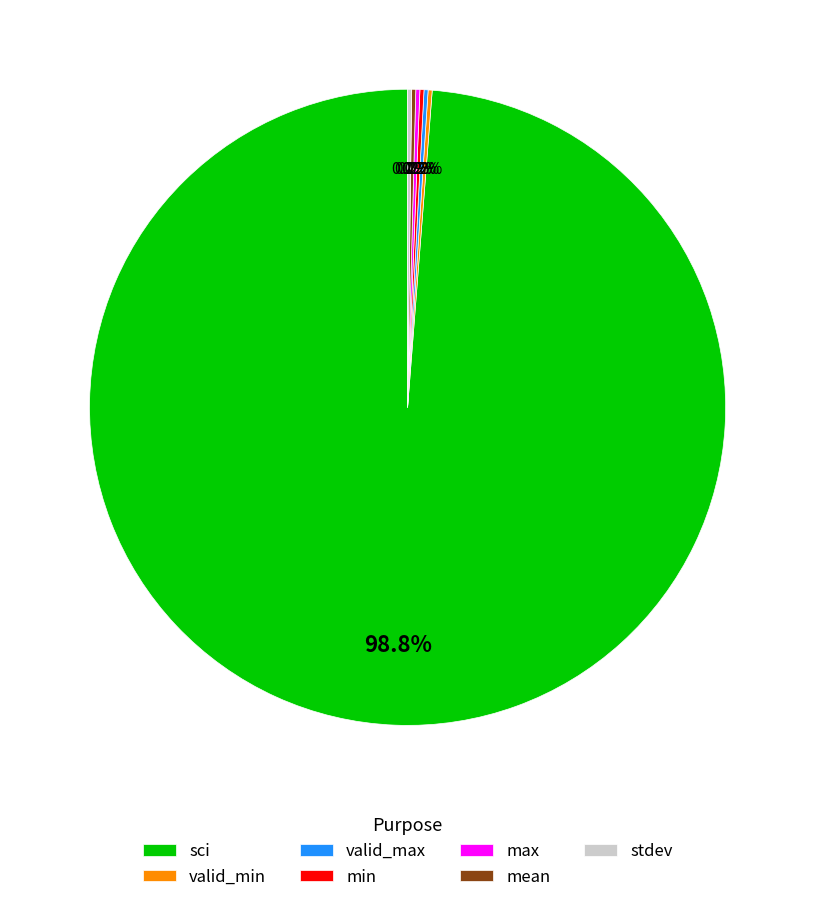

Which slice is the largest?

sci